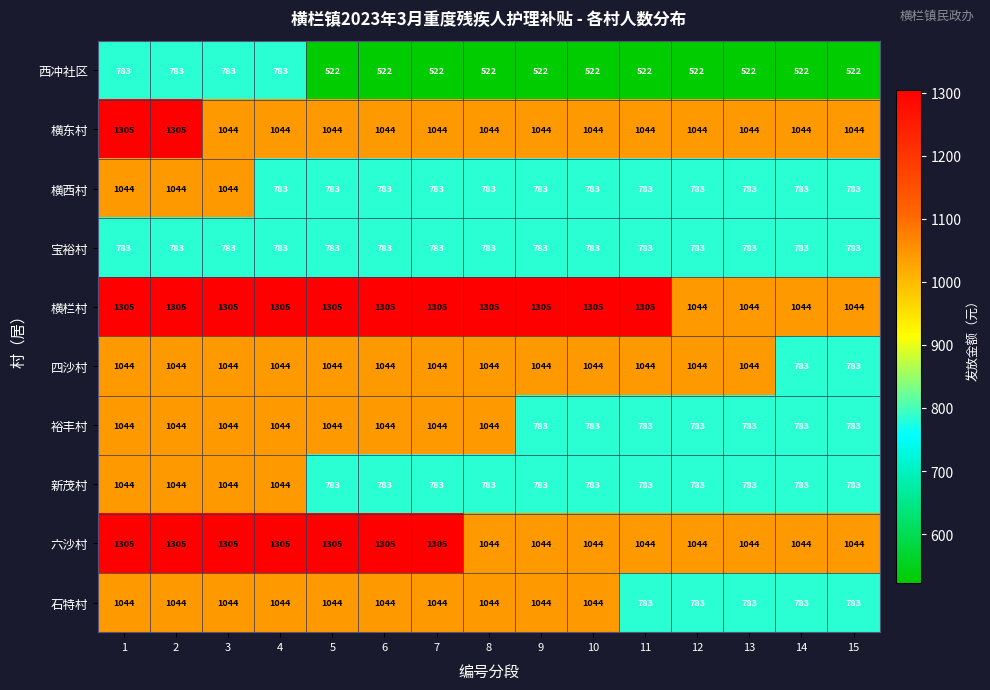

Is it true that 新茂村 equals 783 at 7?

True